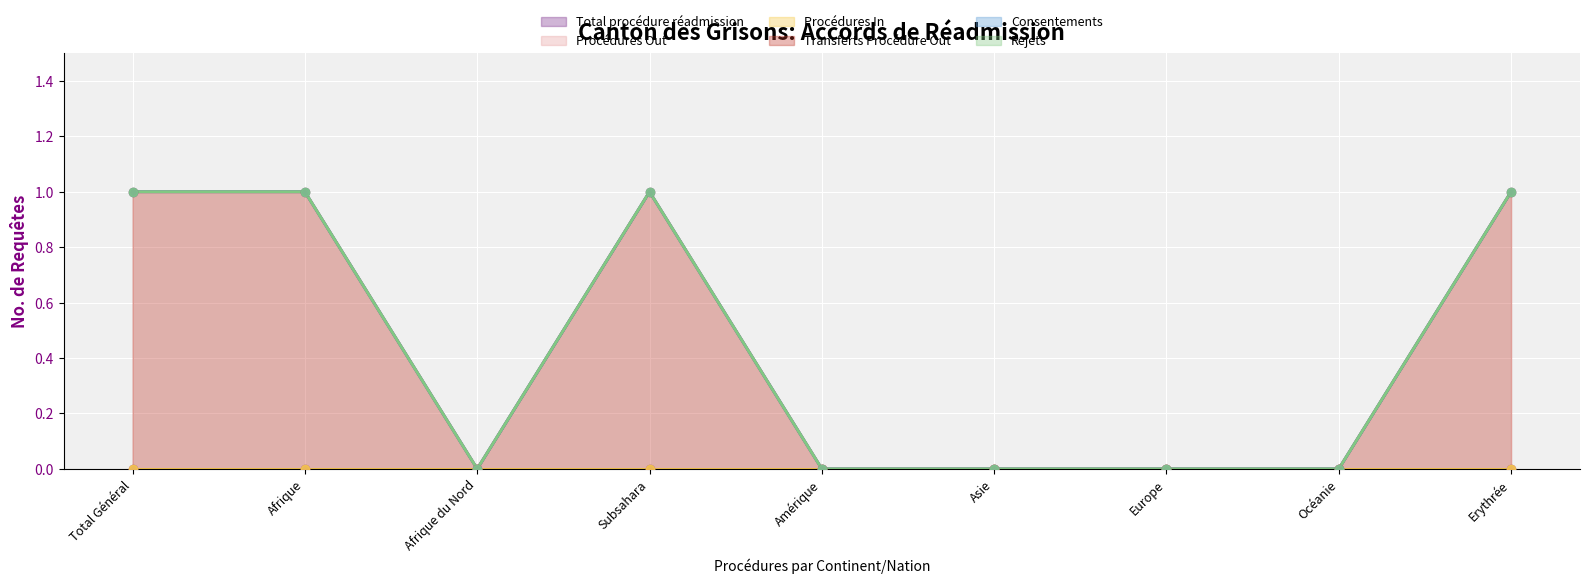

Which series contains the lowest Y value?

Total procédure réadmission